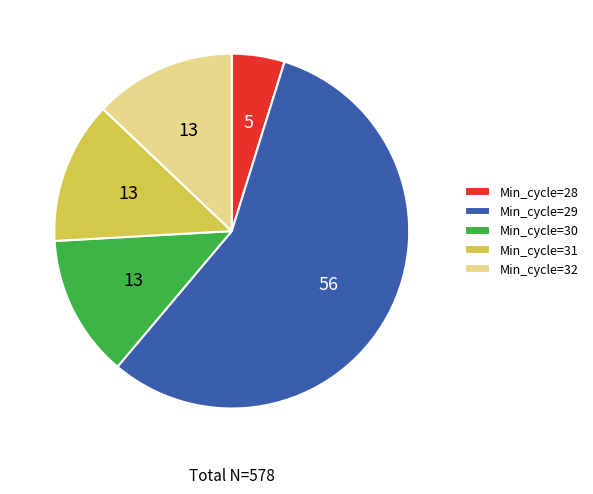

What is the ratio of the value at Min_cycle=28 to the value at Min_cycle=30?

0.4